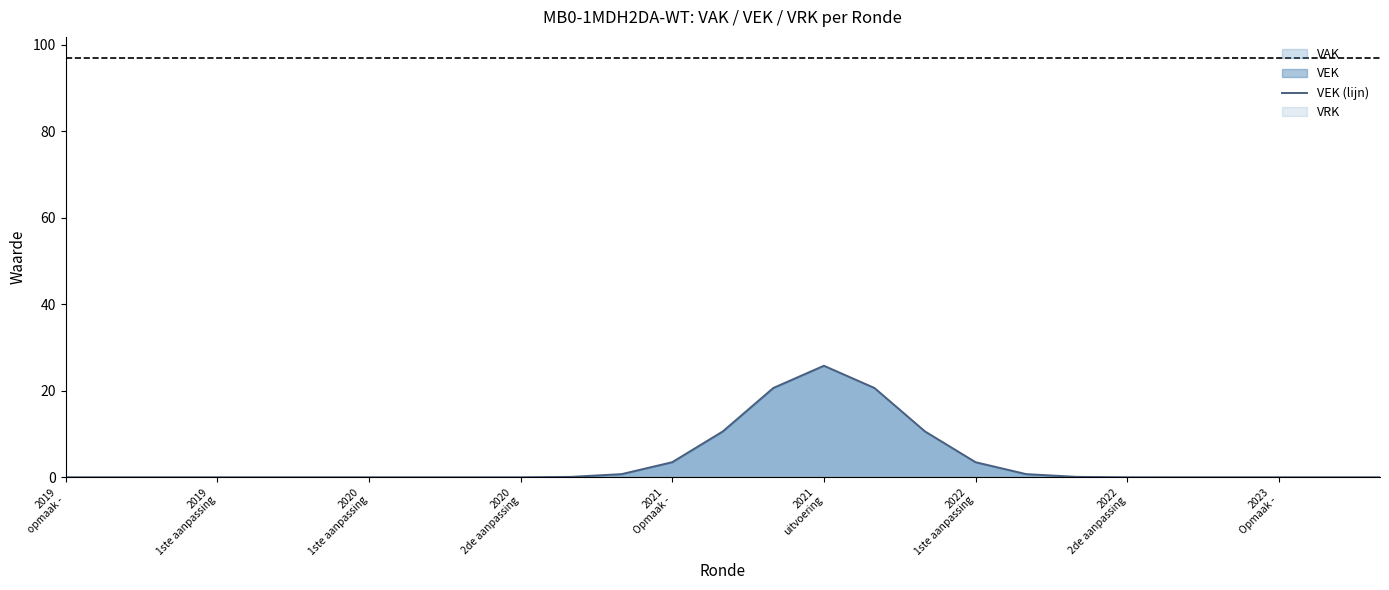

What is the maximum value for VEK (lijn)?

25.8